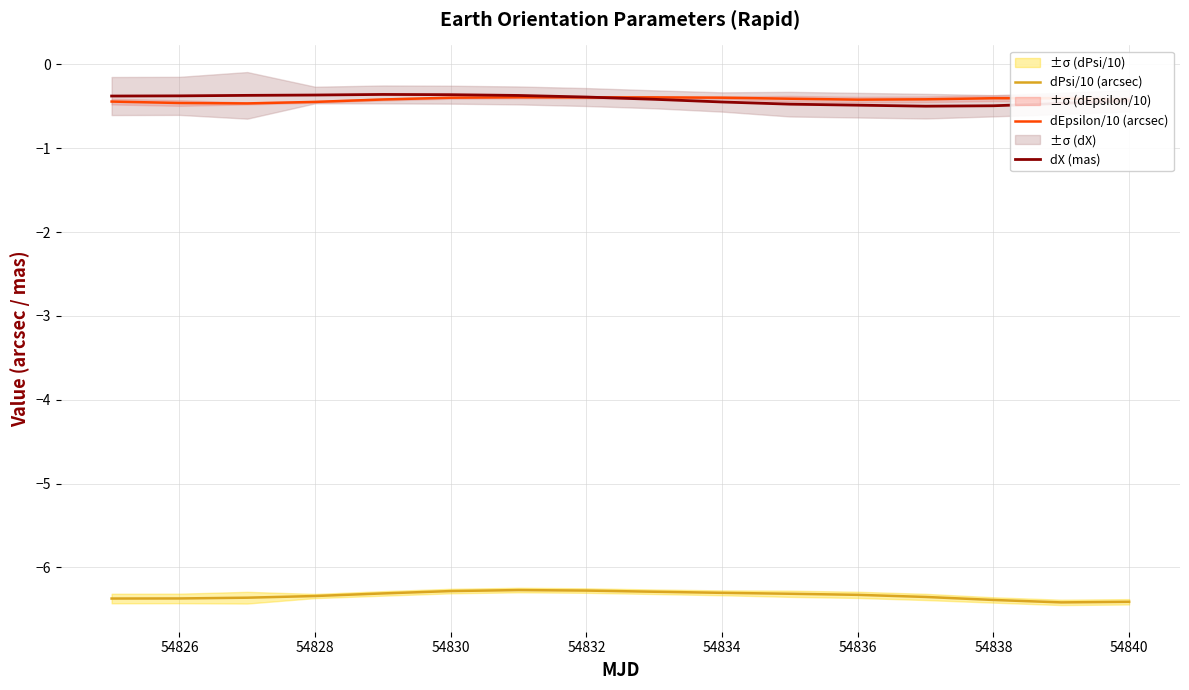

What is the value of the dEpsilon/10 (arcsec) point at the 10th from the left?

-0.4